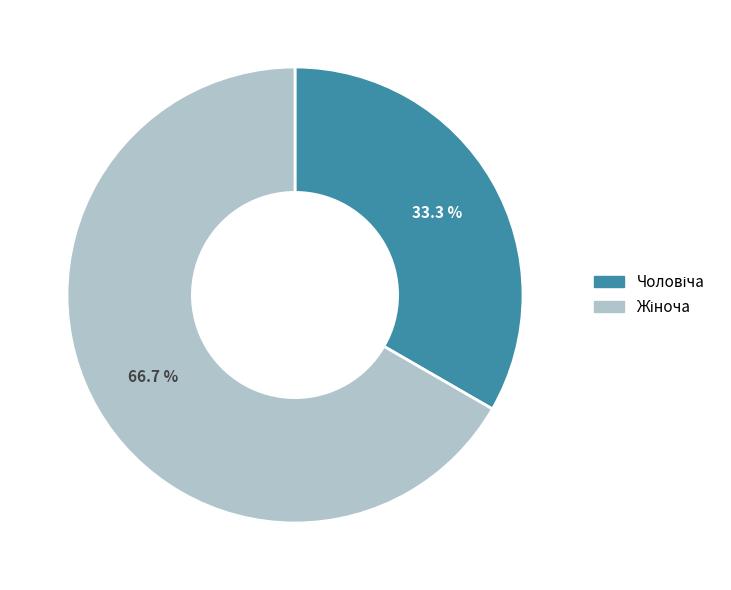

Does any single category account for the majority?

Yes